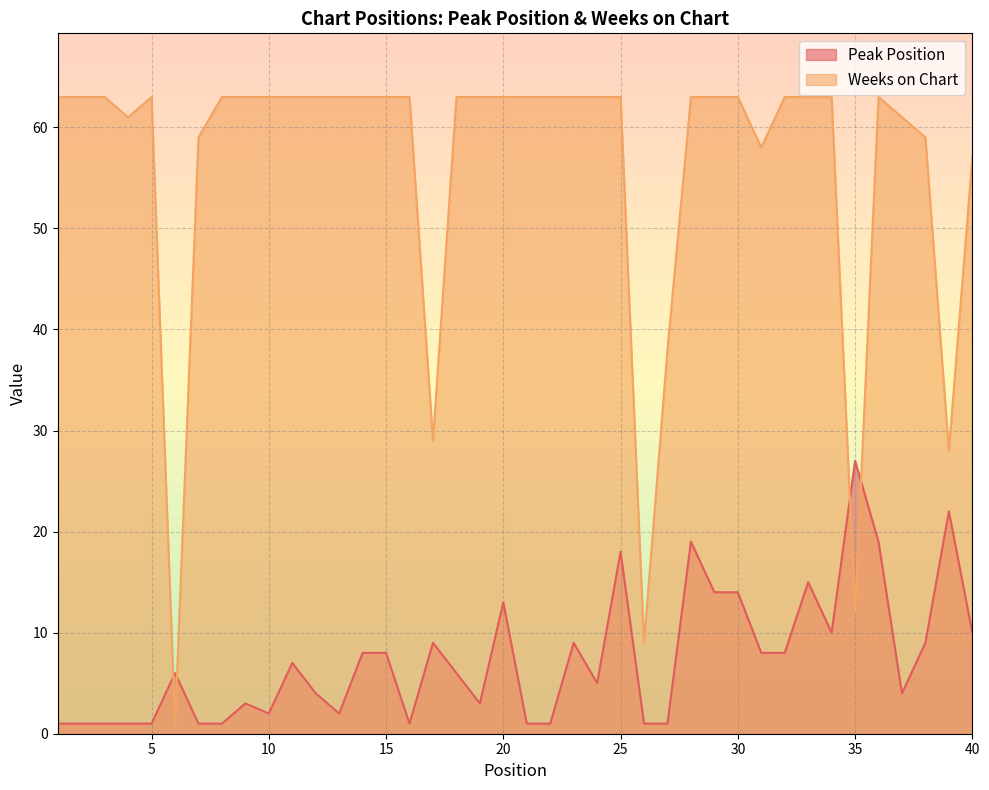

At how many categories does at least one series exceed 22?

38